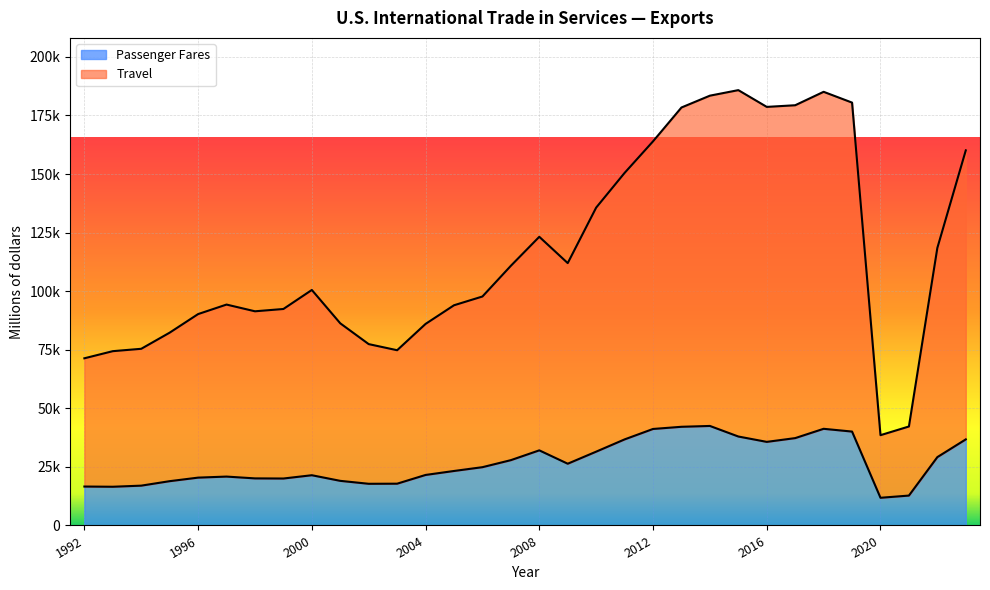

True or false: Passenger Fares and Travel cross at least once.

False